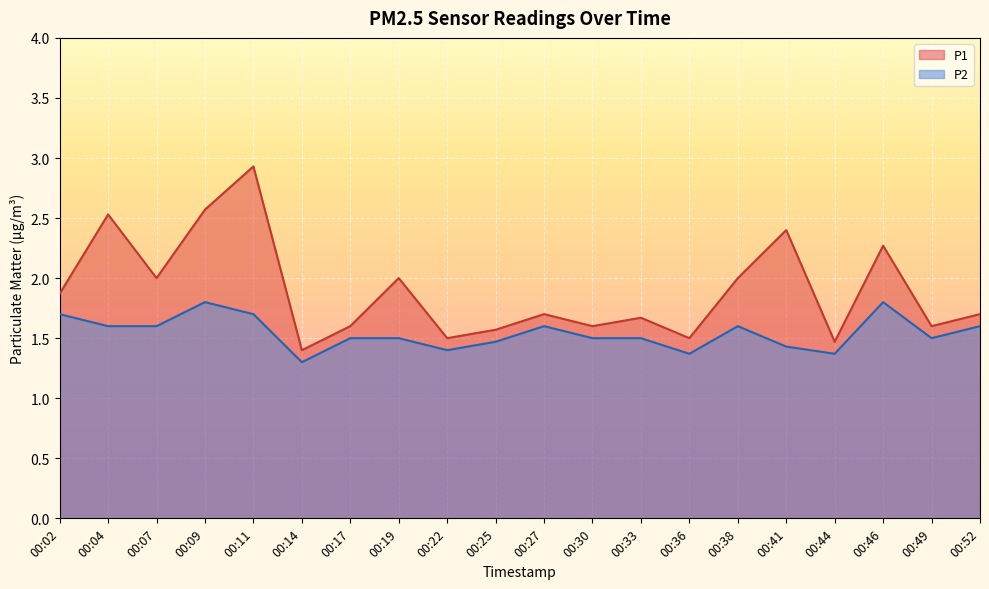

Which series changed the most between 00:07 and 00:14?

P1